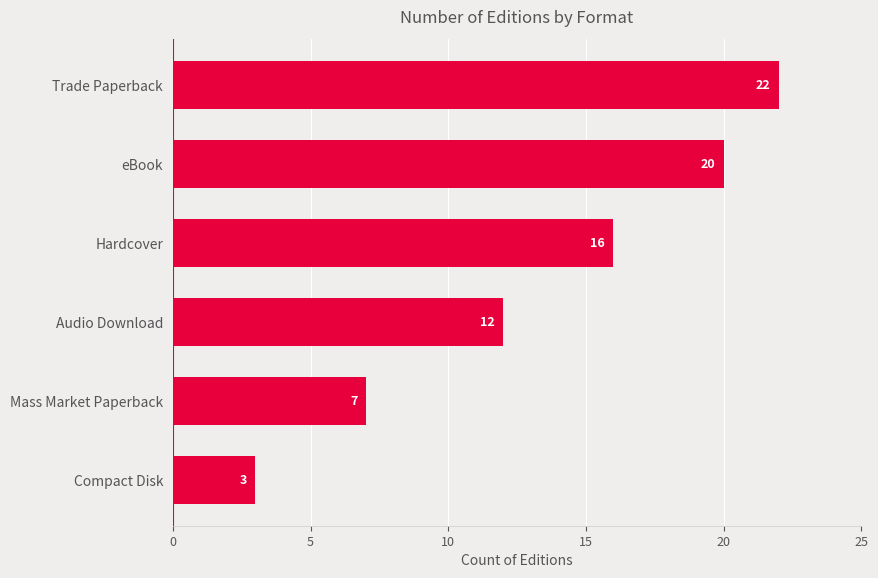

Reading top to bottom, list all the values displayed in this chart.

Trade Paperback=22	eBook=20	Hardcover=16	Audio Download=12	Mass Market Paperback=7	Compact Disk=3